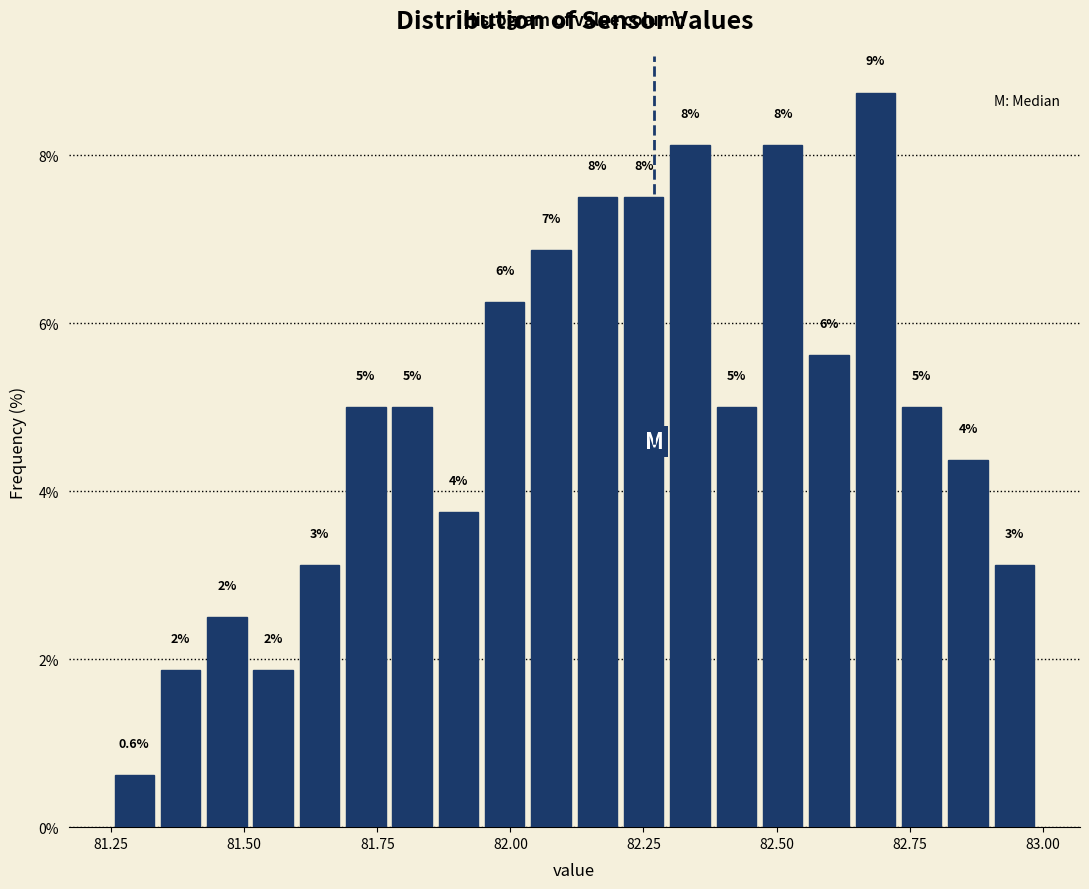

Read against the x-axis, roughly where is the centre of the tallest bar?

82.70